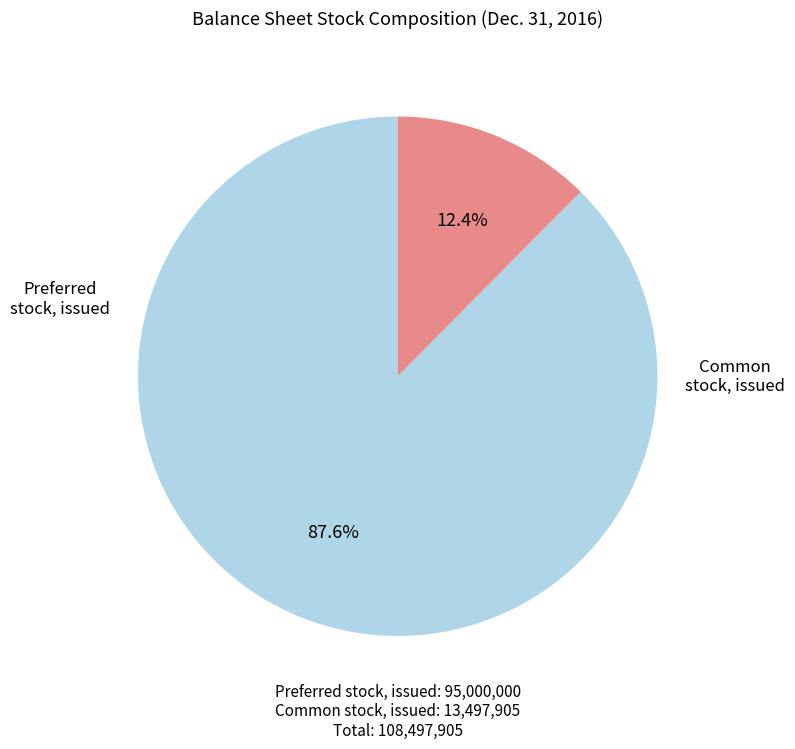

Is it true that Preferred stock, issued is 88% of the pie?

True